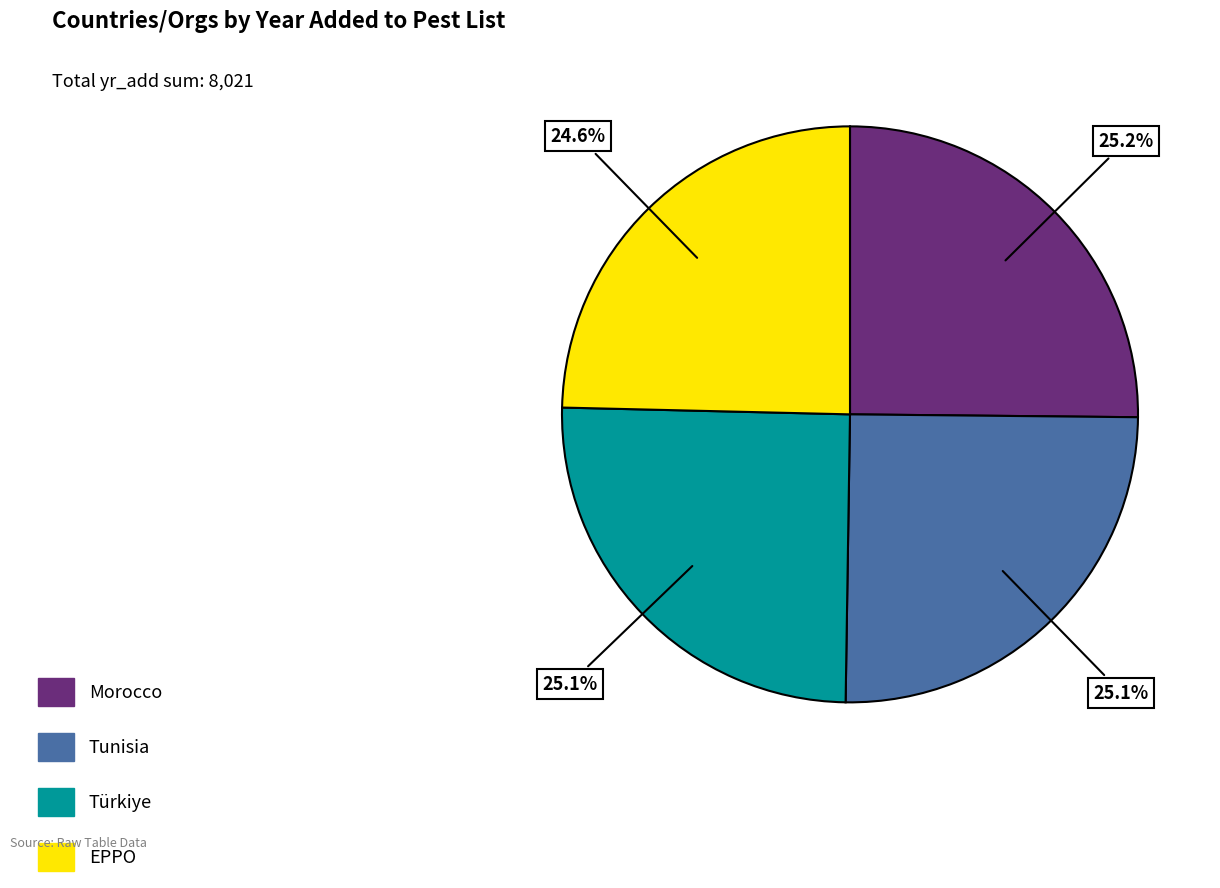

Does Tunisia represent more than half of the total?

No